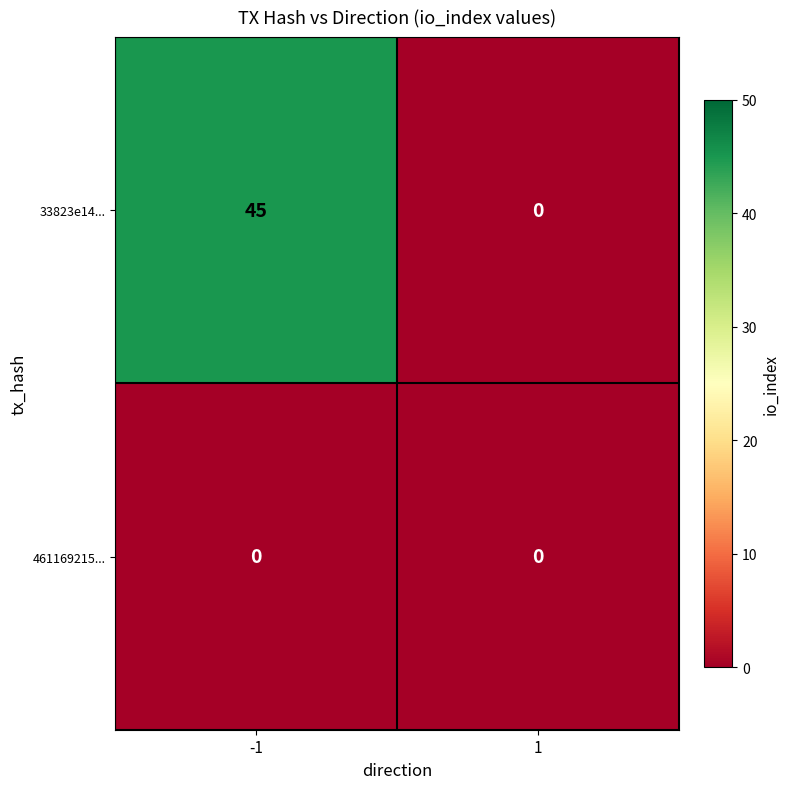

At which category is the sum across all series the highest?

-1